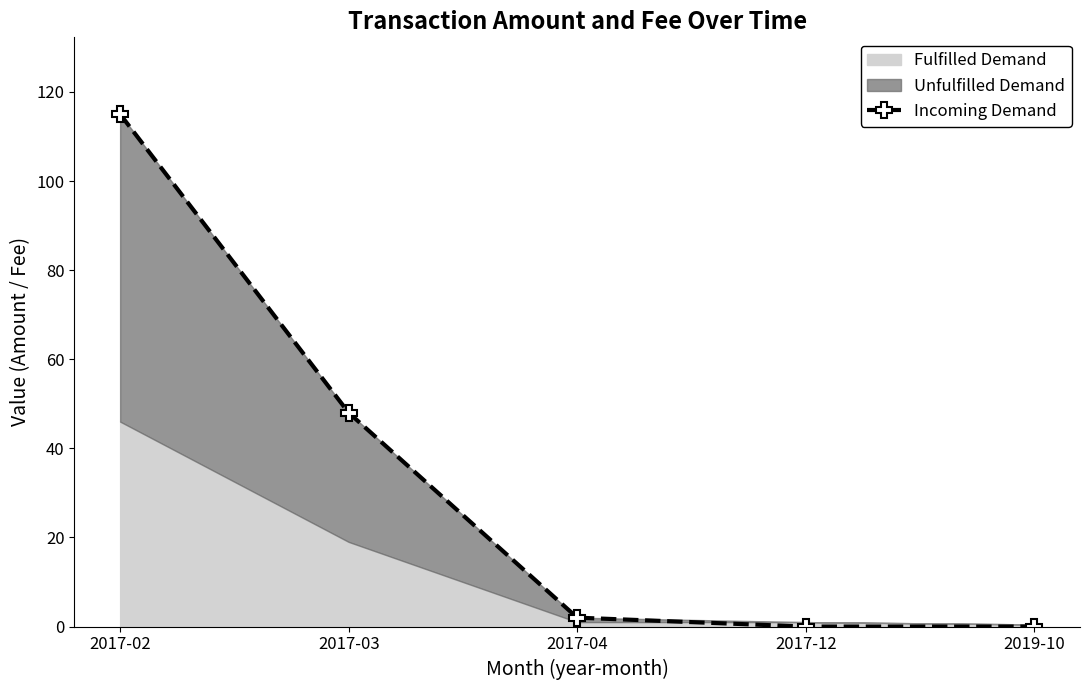

Rank the categories by value from lowest to highest.

2017-12, 2019-10, 2017-04, 2017-03, 2017-02